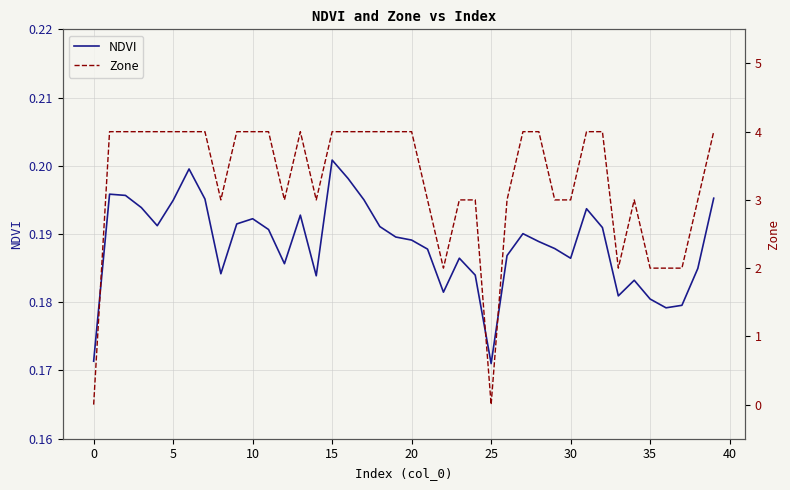

At how many categories does at least one series exceed 1?

38